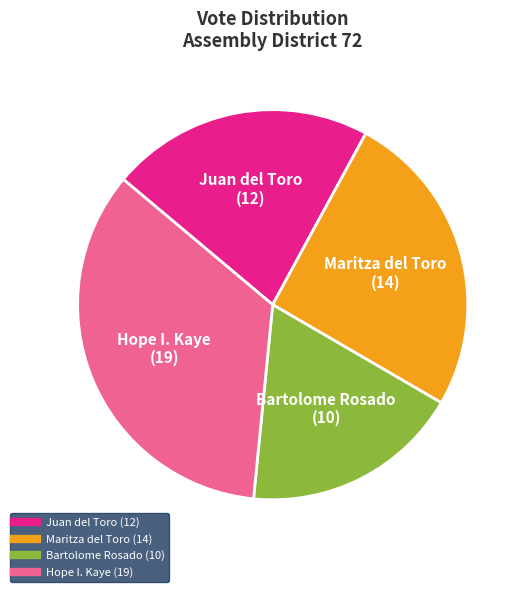

Count the number of slices in the pie.

4